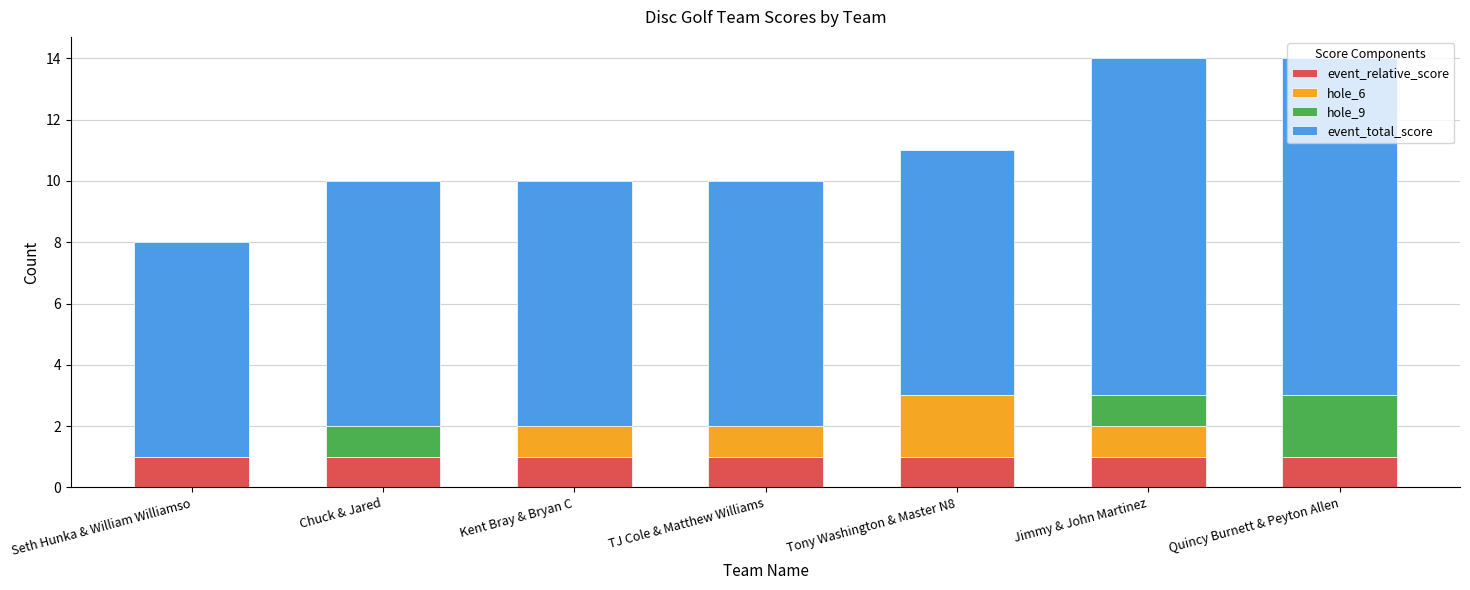

Are the bars grouped side by side (vs. stacked)?

No